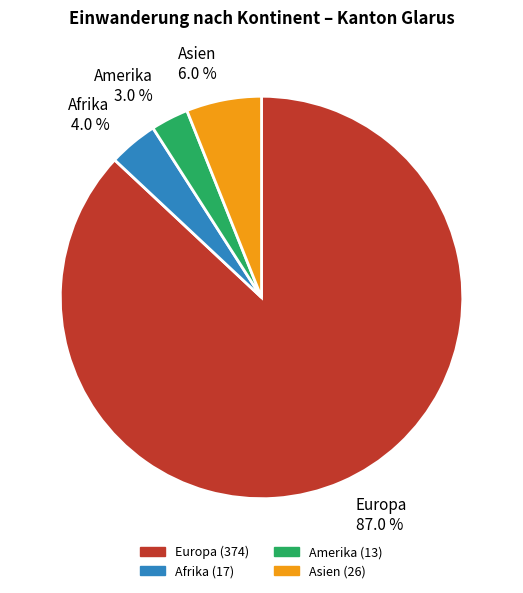

What percentage is NOT represented by Amerika?

97.0%